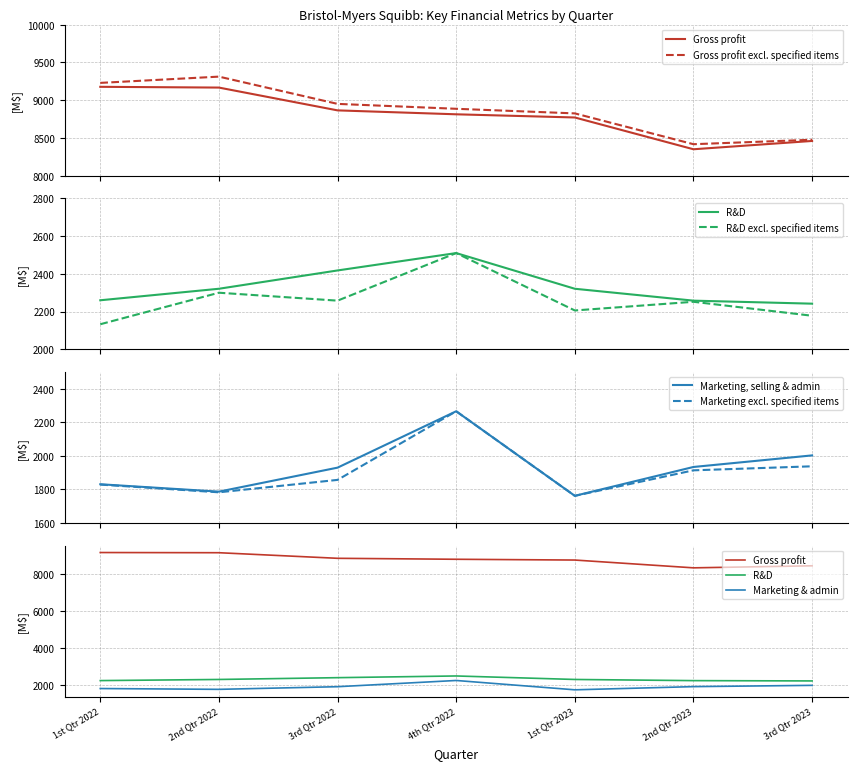

True or false: R&D excl. specified items and Marketing, selling & admin intersect in this chart.

False